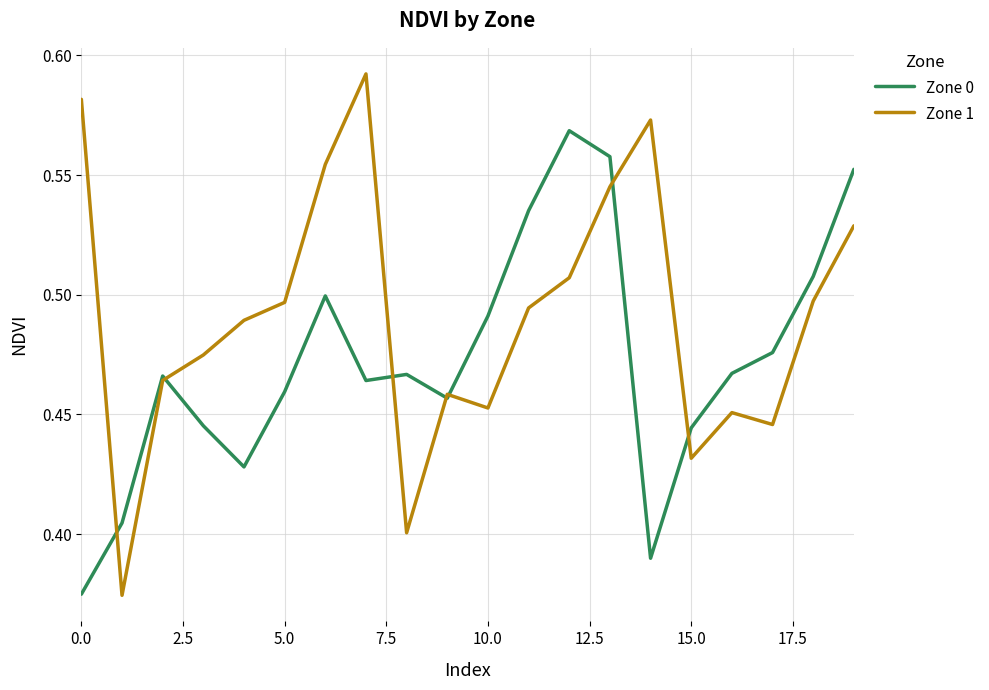

Which series has the largest total across all categories?

Zone 1